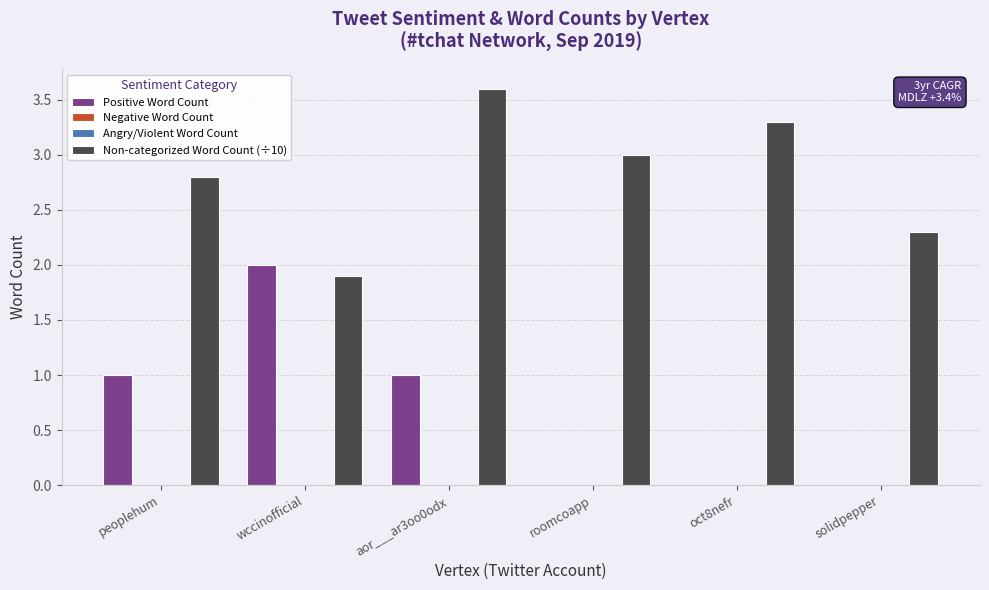

What is the spread (max minus min) of values at peoplehum?

2.8